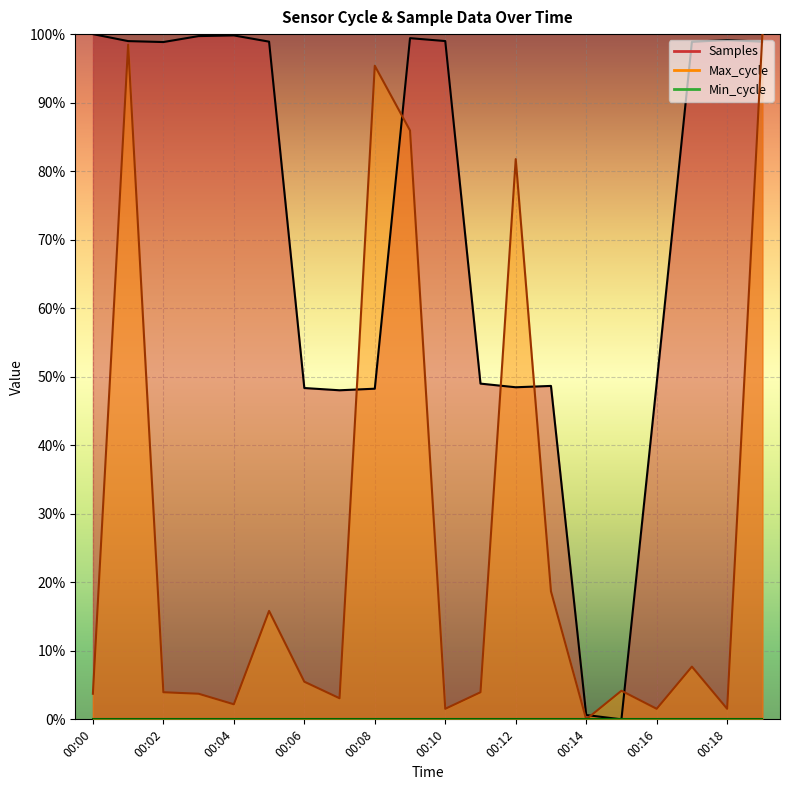

Which series has the largest total across all categories?

Samples